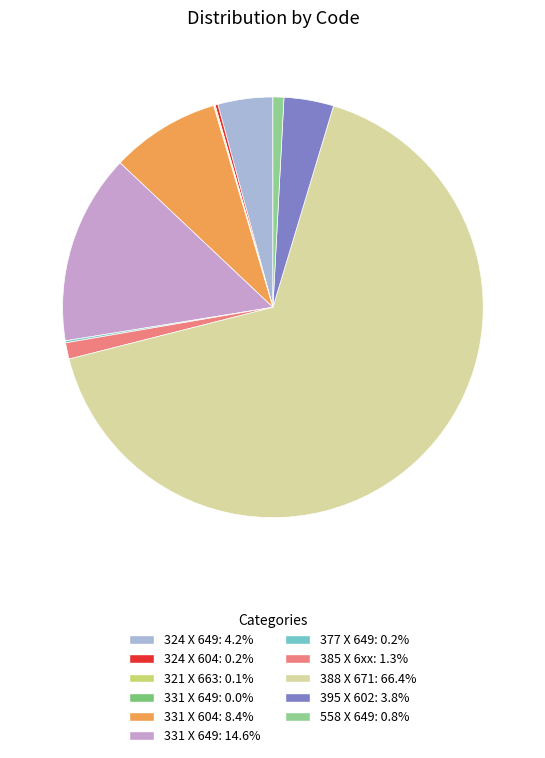

Rank the categories by value from lowest to highest.

331 X 649, 321 X 663, 377 X 649, 324 X 604, 558 X 649, 385 X 6xx, 395 X 602, 324 X 649, 331 X 604, 331 X 649, 388 X 671